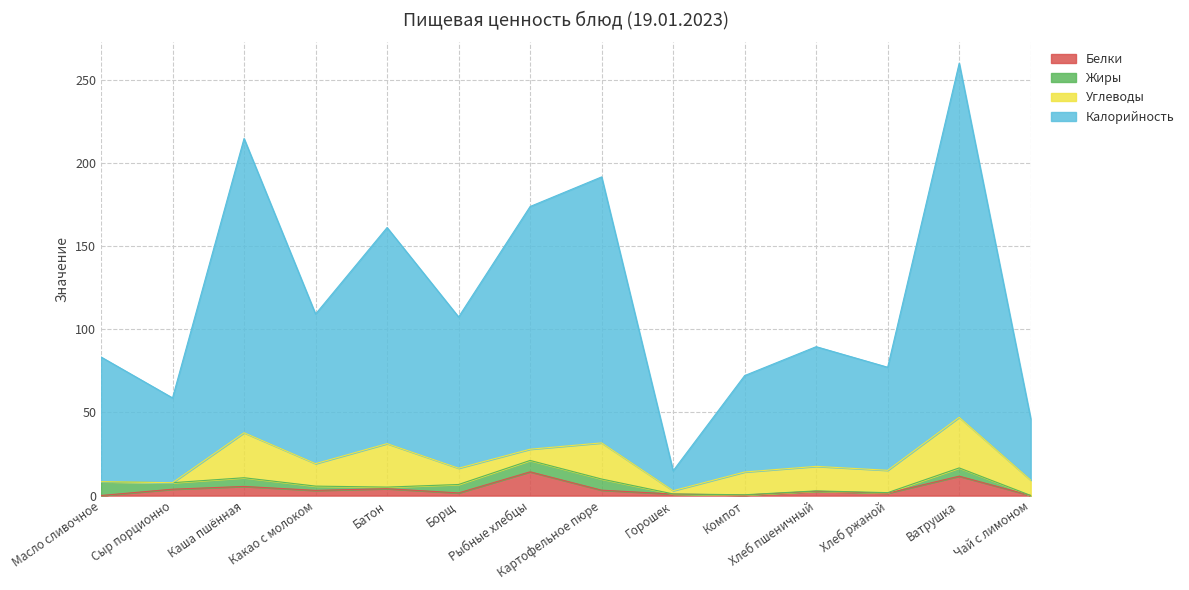

What are all the series names shown in the legend?

Белки, Жиры, Углеводы, Калорийность